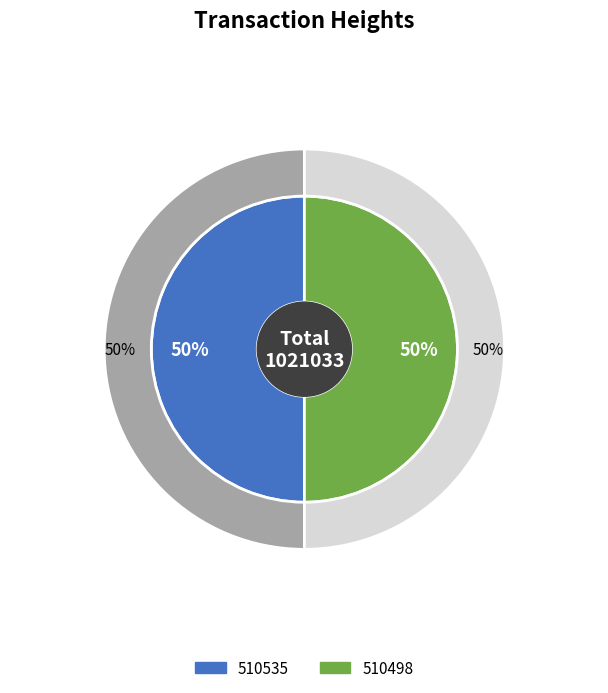

Which slice represents more than half of the pie?

510535